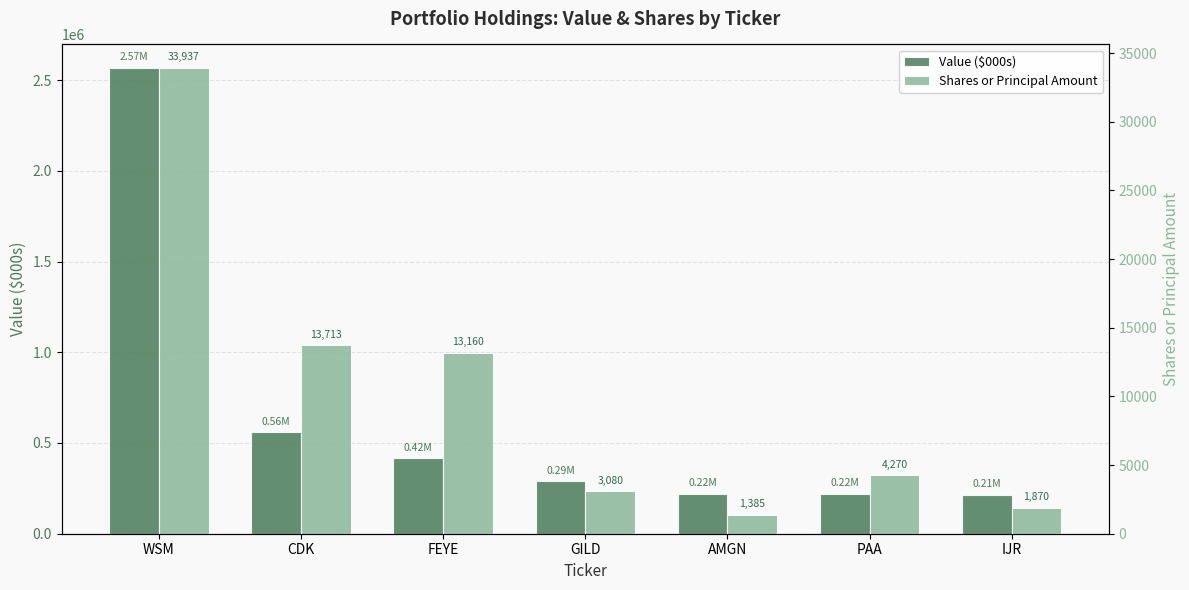

At which label does Value ($000s) first exceed 290000?

WSM